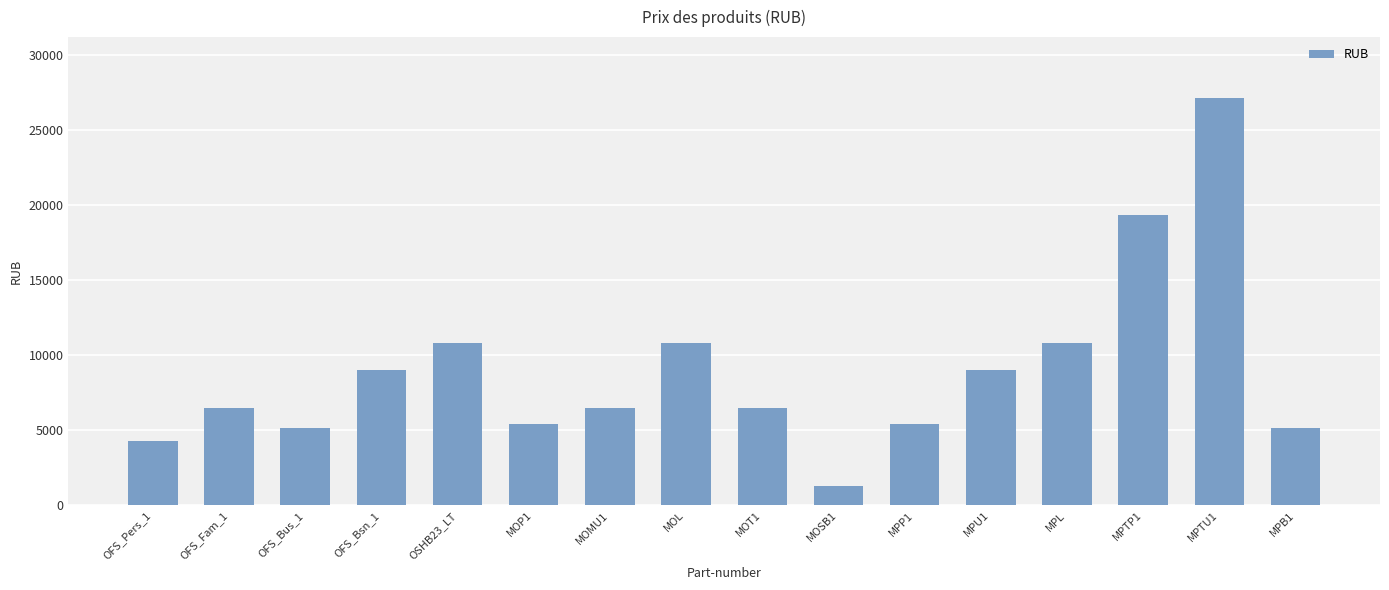

Where does the data first go above 6478?

OFS_Fam_1